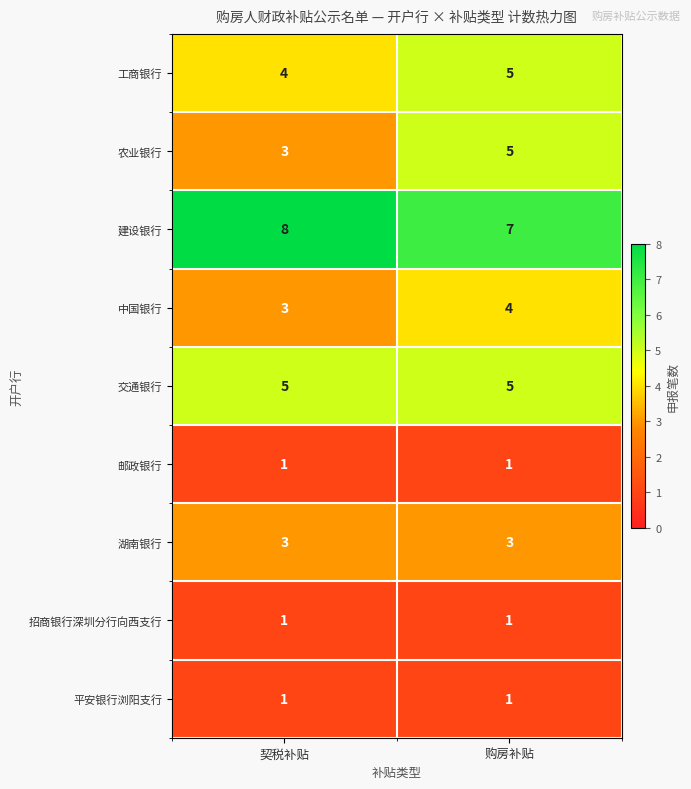

True or false: 平安银行浏阳支行 has a value of 1 at 契税补贴.

True